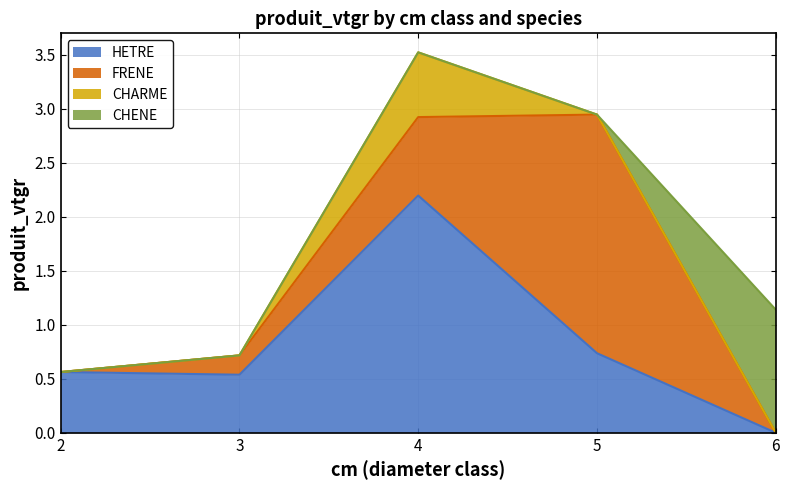

What is the difference between the highest and lowest values at 4?

2.2